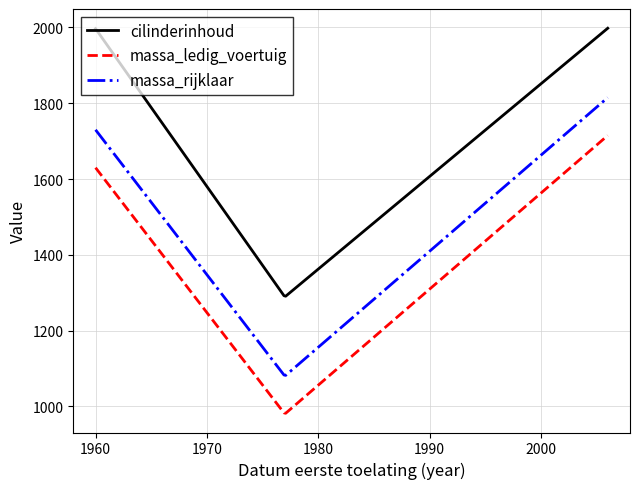

Does the chart have visible grid lines?

Yes